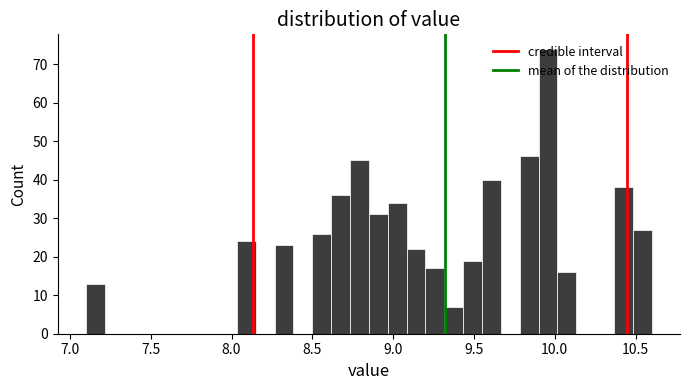

Around what value on the x-axis is the tallest bar? Give the approximate position of its centre, as read against the axis.

9.95